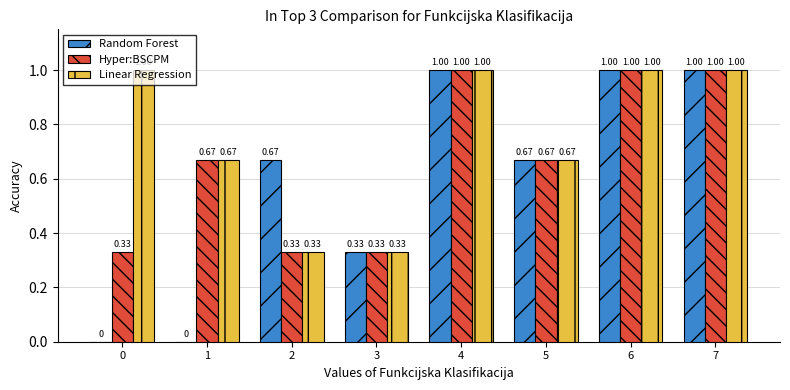

What is the maximum value for Linear Regression?

1.0